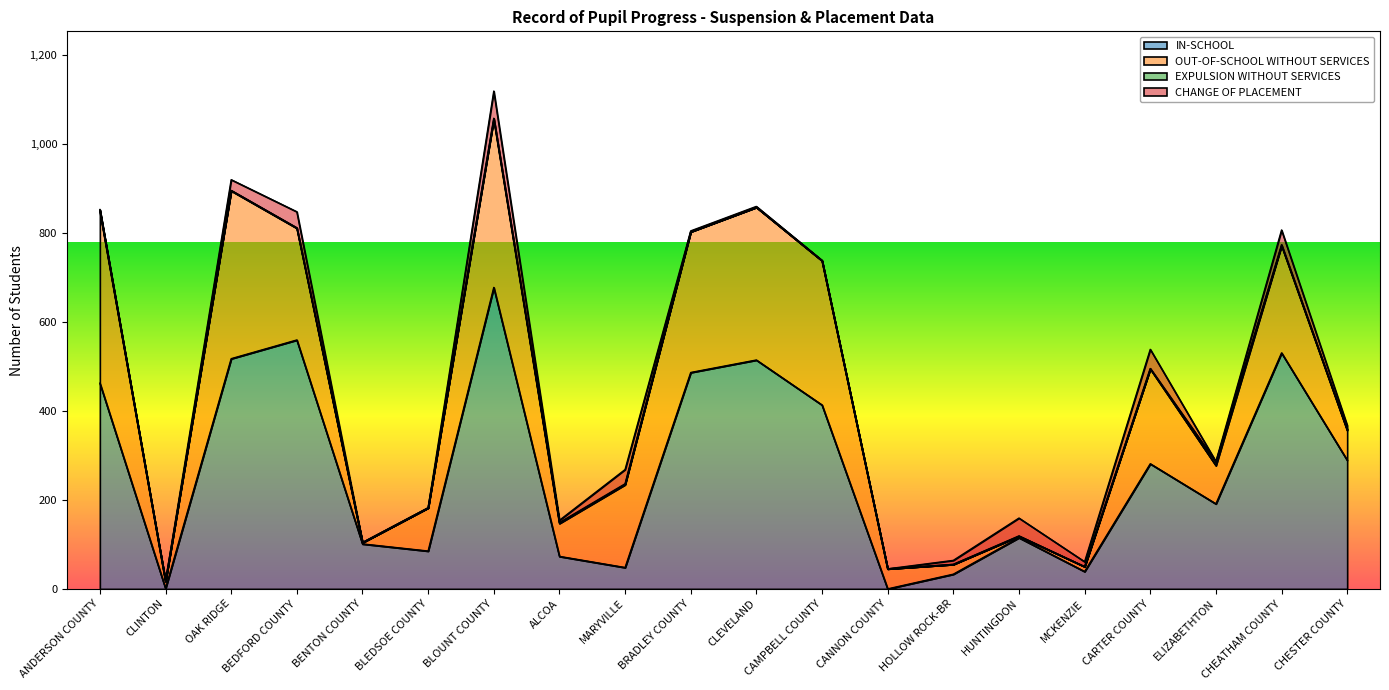

Reading left to right, transcribe all the data shown in this chart.

IN-SCHOOL: 462	1	517	559	101	85	677	73	48	486	514	413	0	33	115	39	281	191	530	289
OUT-OF-SCHOOL WITHOUT SERVICES: 386	16	377	251	3	97	378	74	186	316	343	324	45	22	3	11	213	86	241	67
EXPULSION WITHOUT SERVICES: 3	0	1	1	0	0	2	2	2	0	0	0	0	0	1	0	1	8	2	2
CHANGE OF PLACEMENT: 1	0	24	36	0	0	61	5	32	2	2	1	0	9	40	11	43	1	33	9